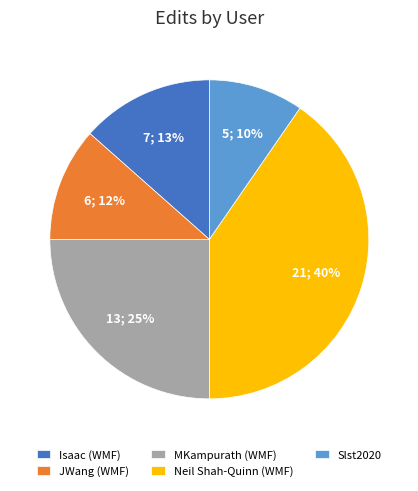

Is it true that Neil Shah-Quinn (WMF) is 51% of the pie?

False